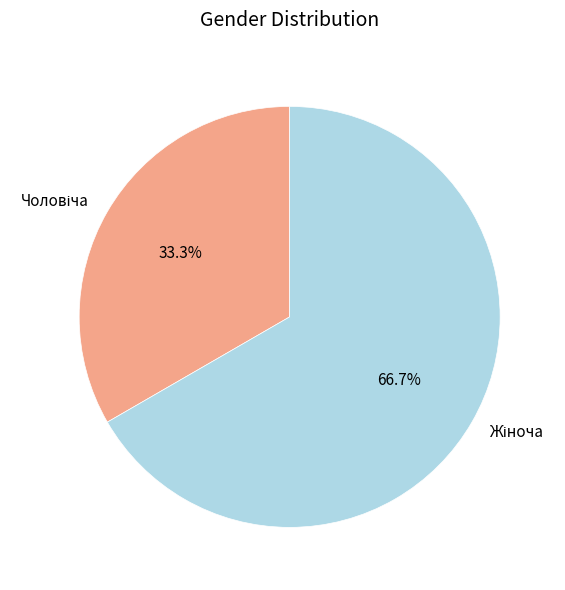

Does any single category account for the majority?

Yes